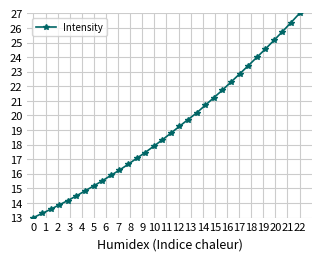

True or false: the data has more than 0 interior local peaks.

False